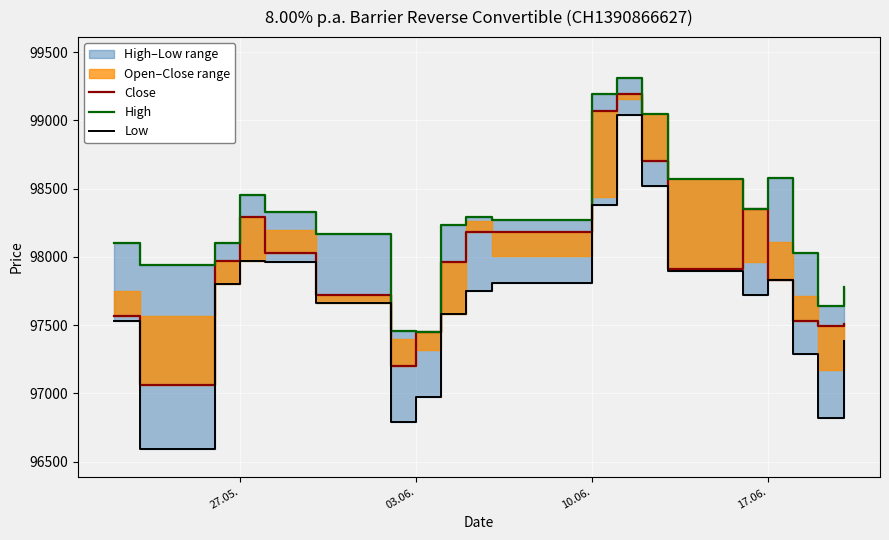

True or false: Low has a value of 97800 at 10.06..

True